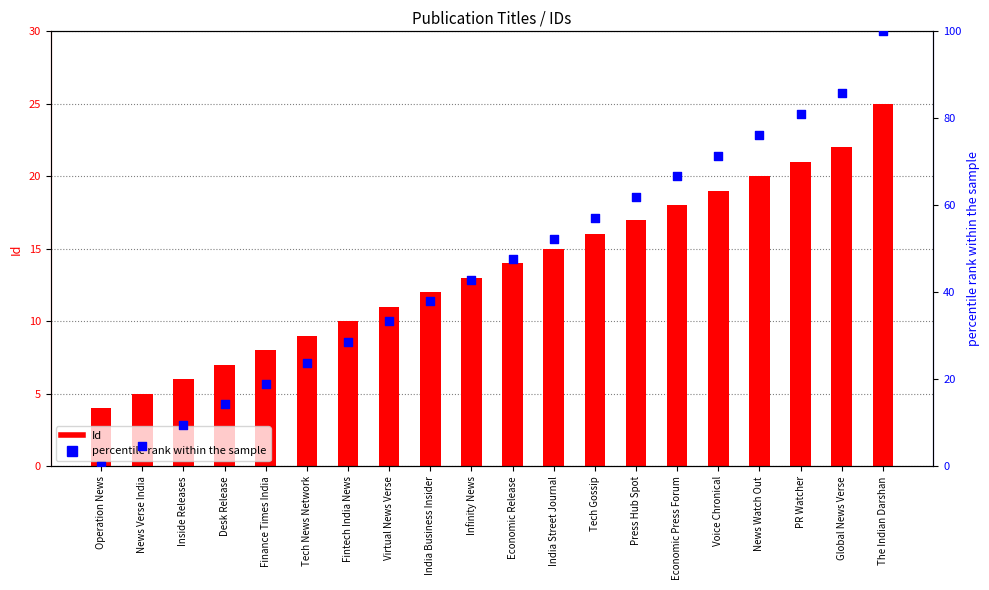

What are all the series names shown in the legend?

Id, percentile rank within the sample